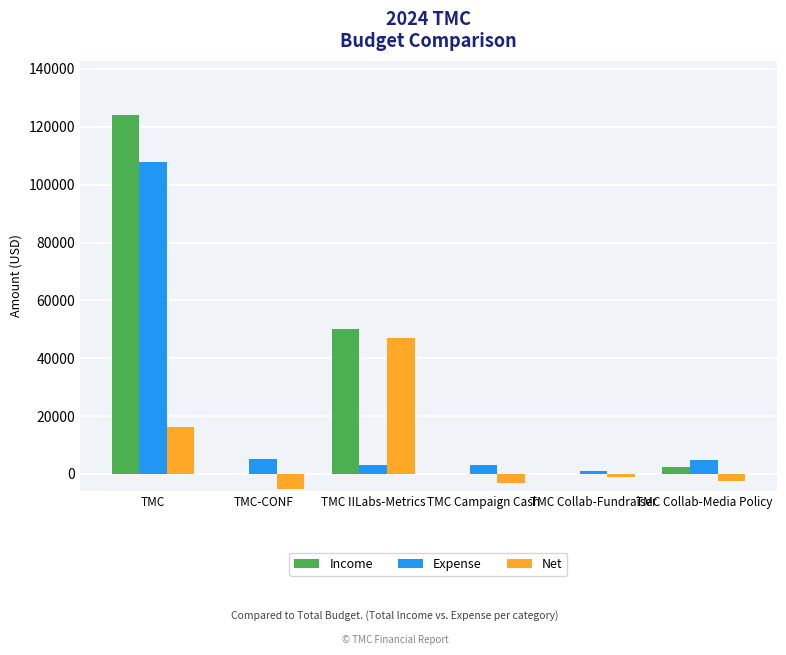

How many values in the Expense series exceed 4922?

3